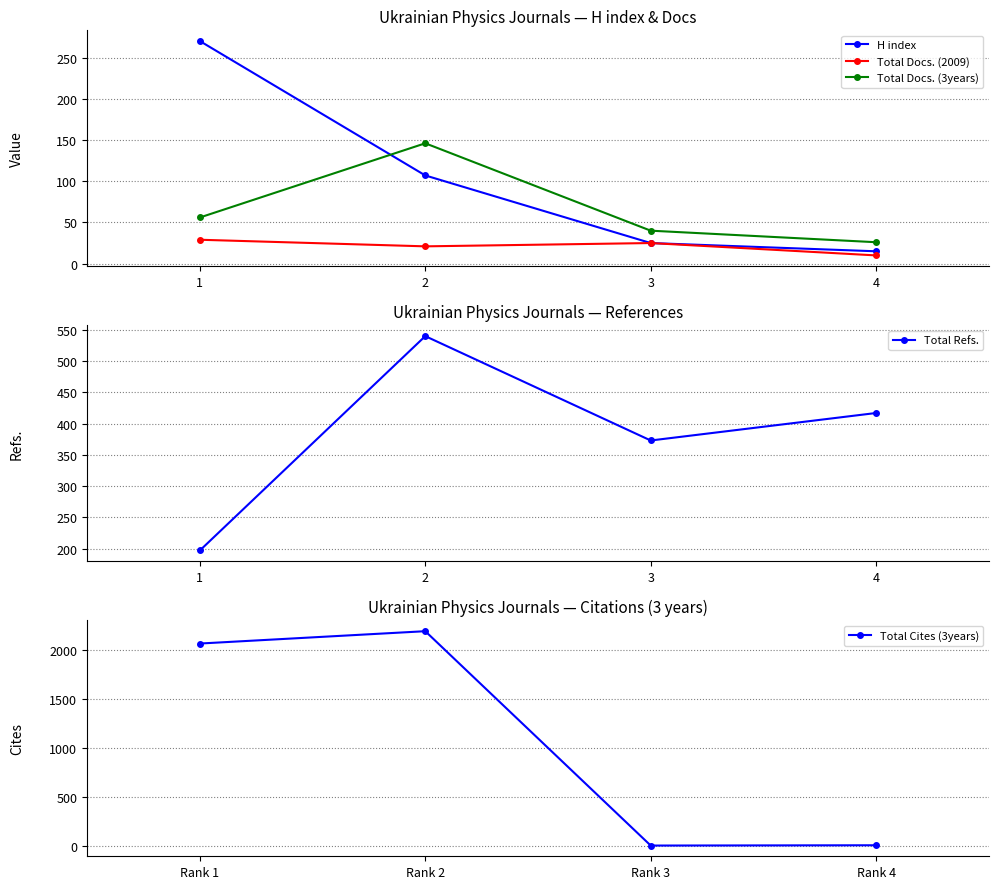

At which label is Total Docs. (3years) closest to 86?

1